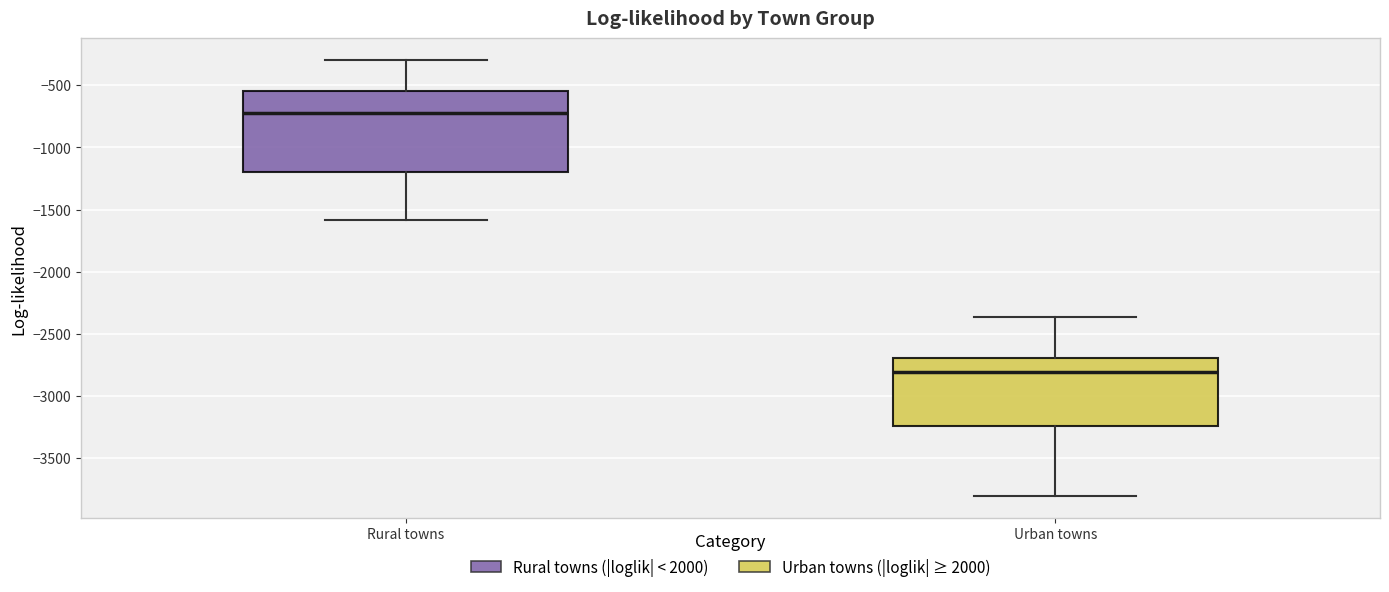

Which box is the tallest, from its lower edge to its upper edge?

Rural towns